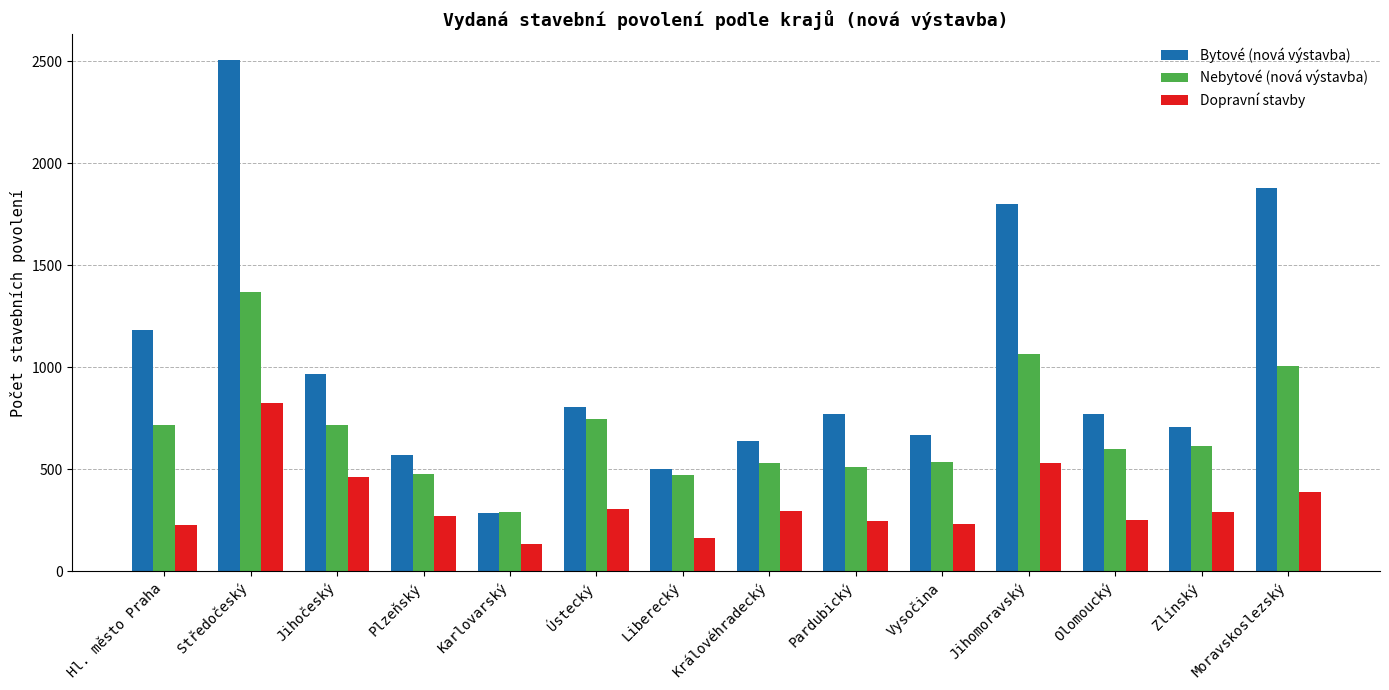

What is the sum of all Nebytové (nová výstavba) values?

9644